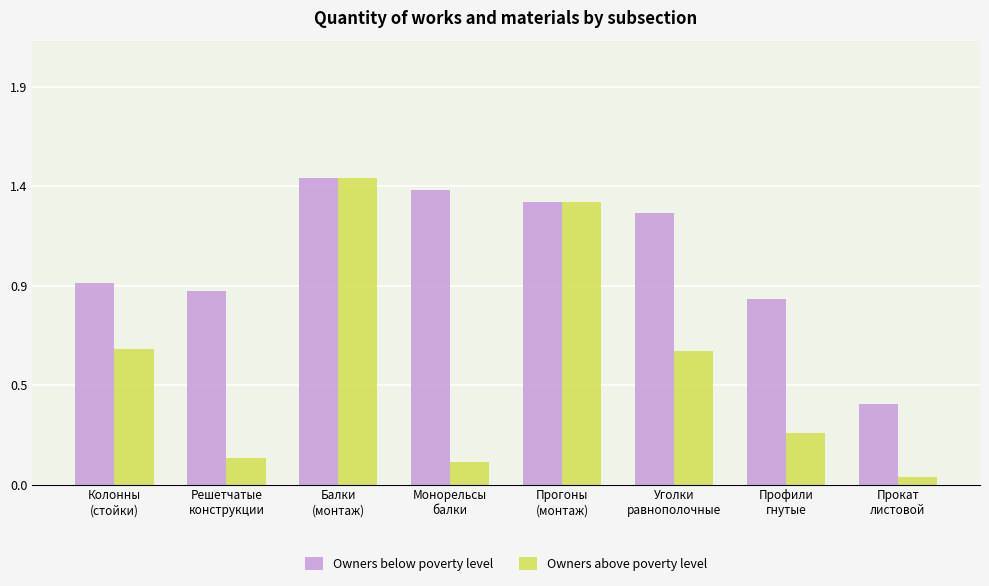

What is the label of the 3rd bar from the left?

Балки
(монтаж)